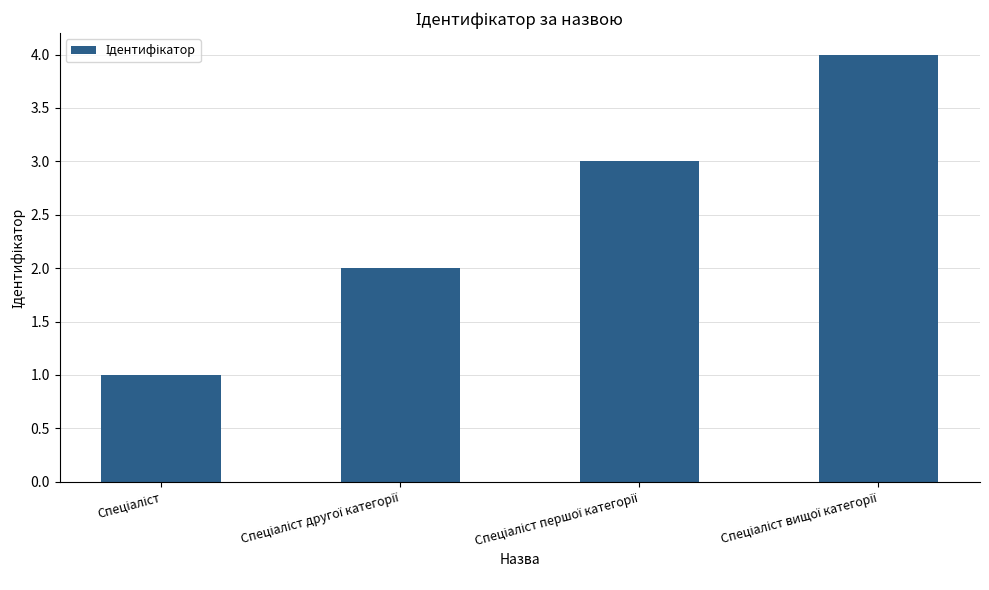

What is the maximum value shown in the chart?

4